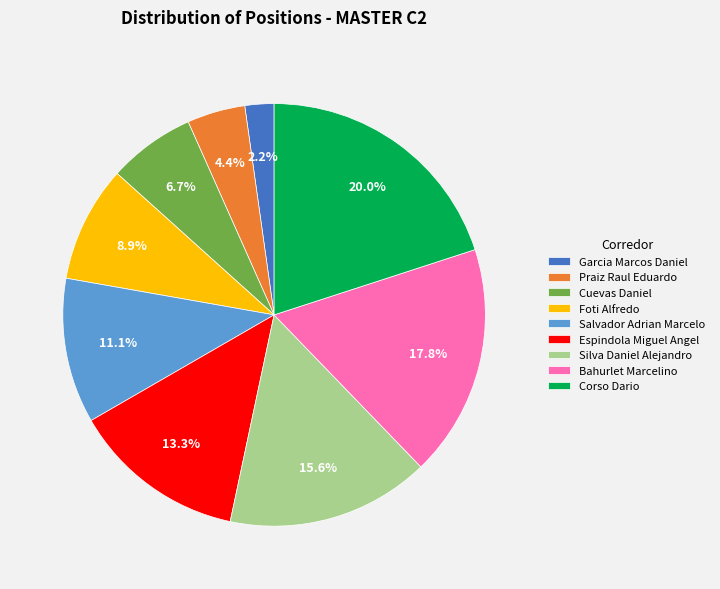

Rank the categories by value from lowest to highest.

Garcia Marcos Daniel, Praiz Raul Eduardo, Cuevas Daniel, Foti Alfredo, Salvador Adrian Marcelo, Espindola Miguel Angel, Silva Daniel Alejandro, Bahurlet Marcelino, Corso Dario